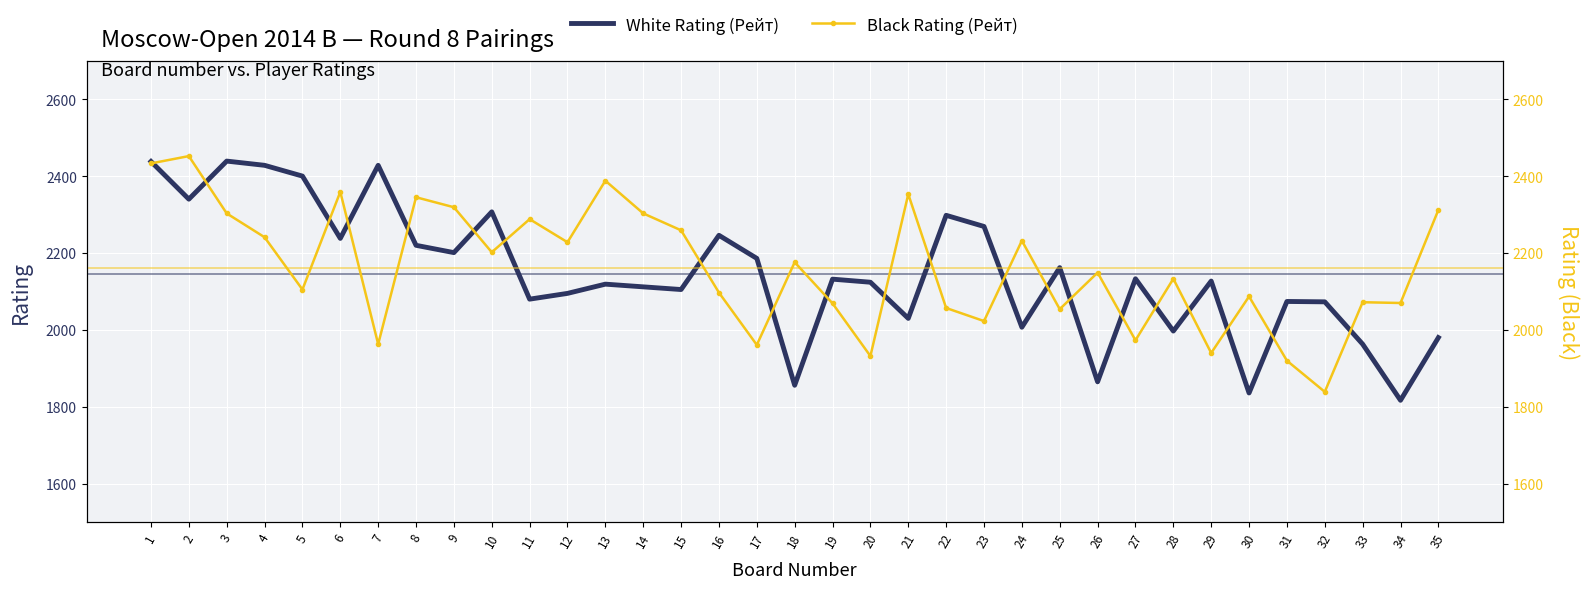

Between 33 and 15, which is larger?

15